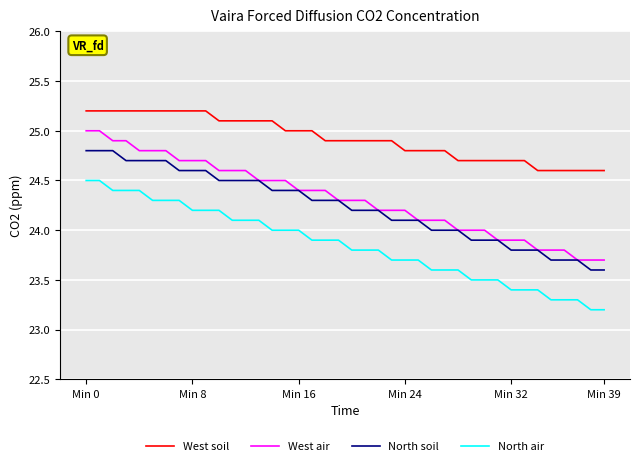

What is the sum of all West air values?

972.8